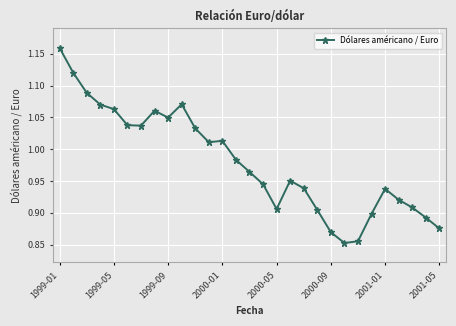

What is the sum of all values?

28.4